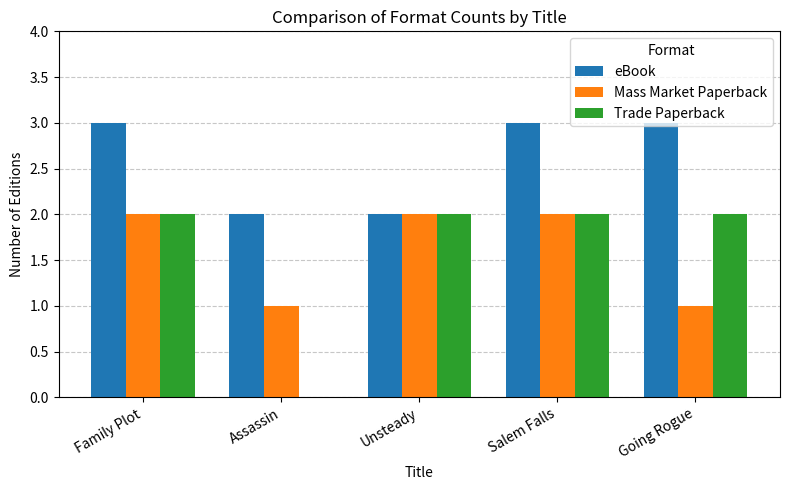

What are all the series names shown in the legend?

eBook, Mass Market Paperback, Trade Paperback